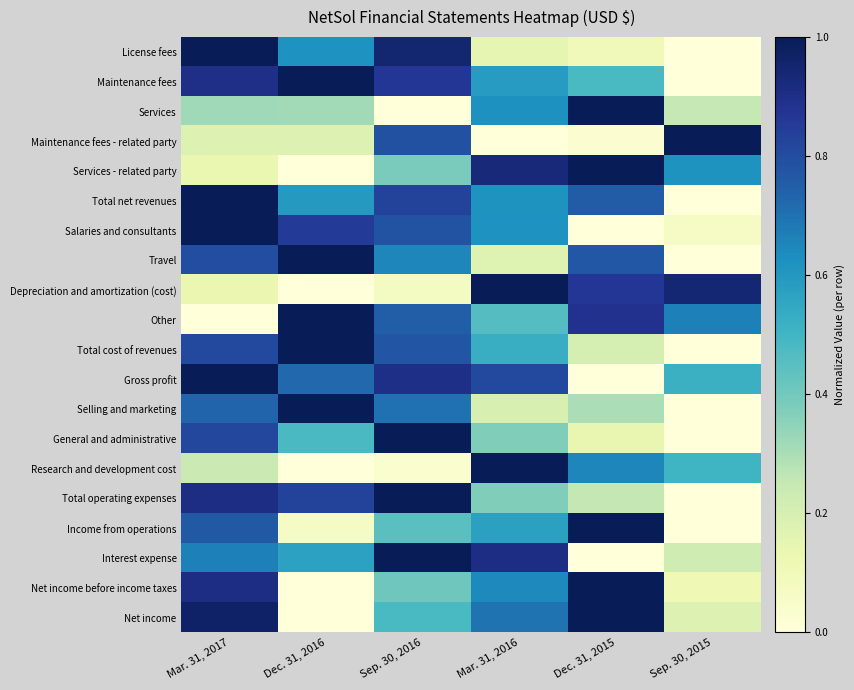

At which category does the chart reach its minimum across all series?

Sep. 30, 2015